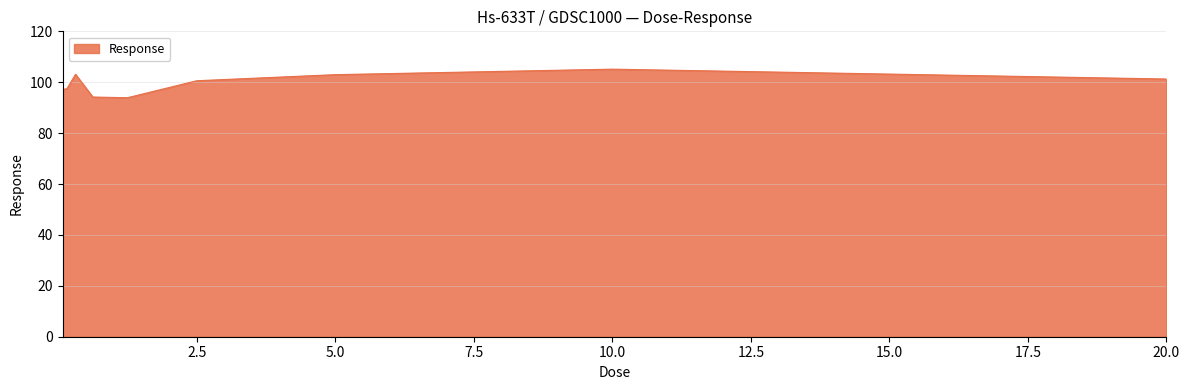

What is the maximum value shown in the chart?

105.1